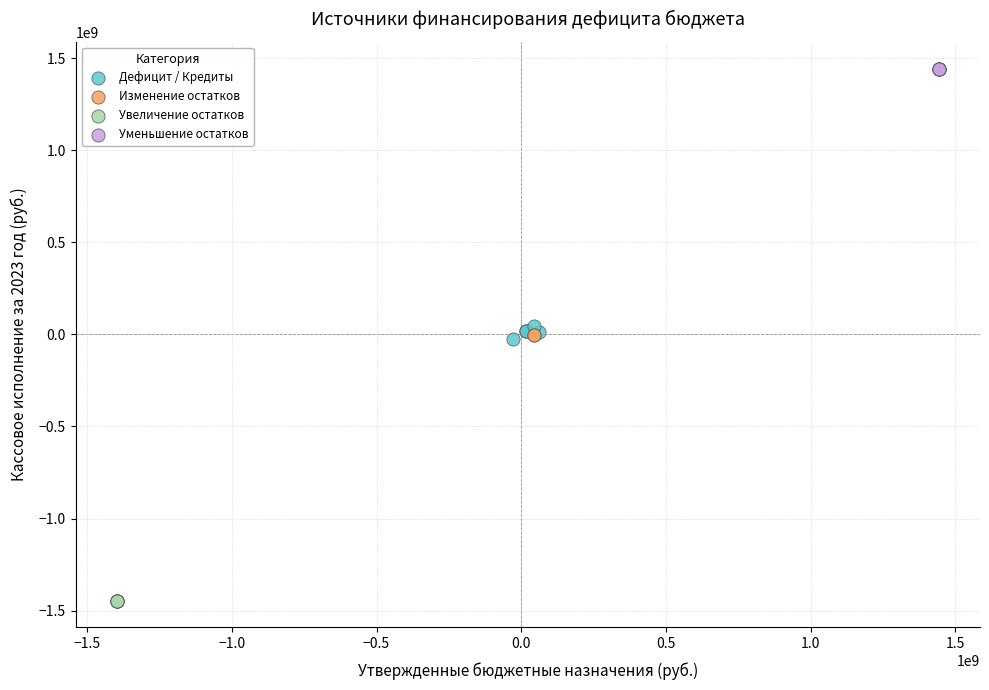

Which series contains the lowest Y value?

Увеличение остатков